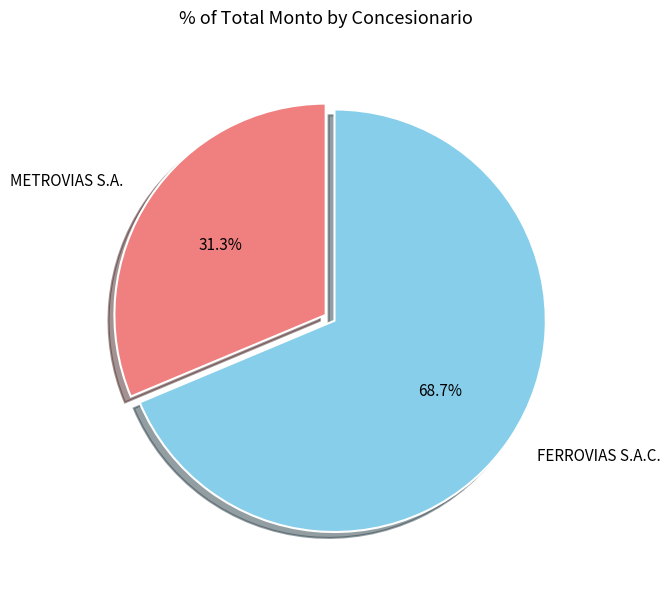

To the nearest percent, what is the average slice percentage?

50%